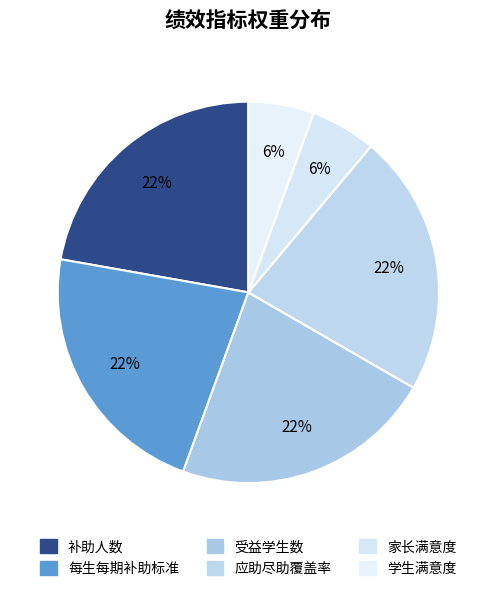

What is the ratio of the value at 受益学生数 to the value at 学生满意度?

4.0